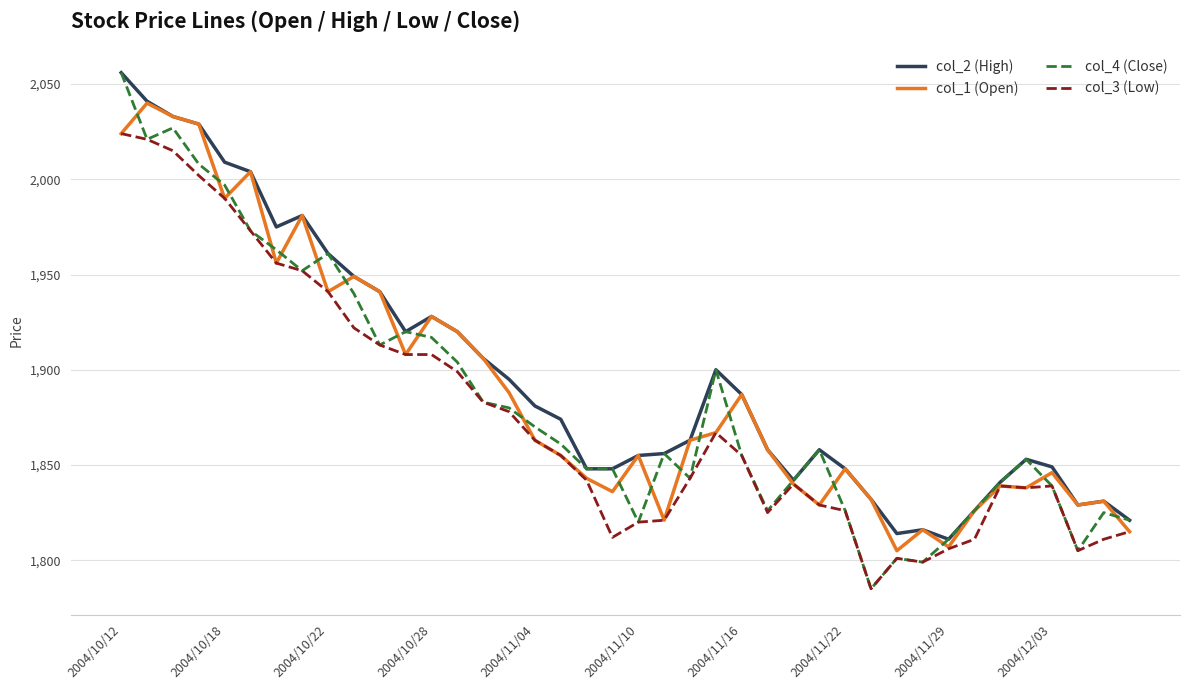

Which series has the widest spread of values?

col_4 (Close)